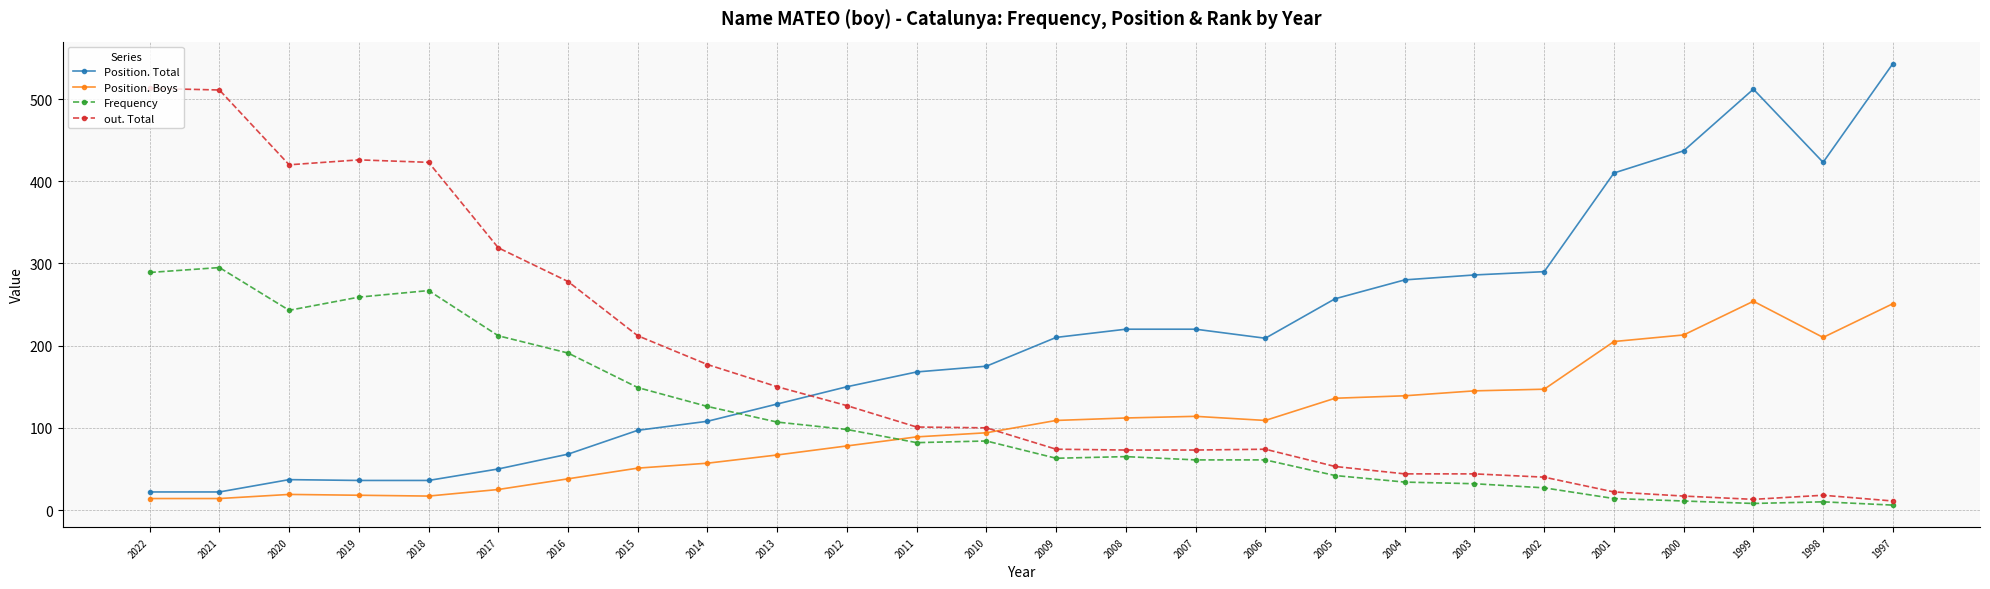

List the series in order of their peak value, highest first.

Position. Total, out. Total, Frequency, Position. Boys